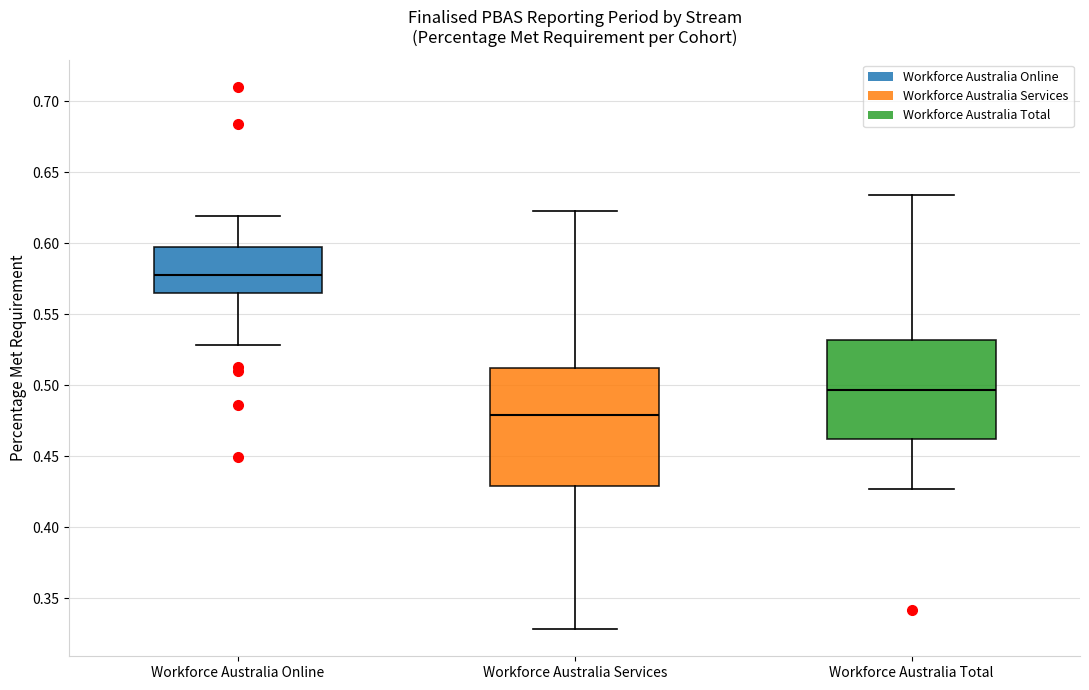

Reading left to right, transcribe this box plot: for each box, give where its median line is, the range the box spans, and where its two whiskers end, as read against the y-axis. The values are not printed on the chart, so give them approximately, as read against the axis.

Workforce Australia Online: median 0.580, box 0.565 to 0.595, whiskers 0.530 to 0.620
Workforce Australia Services: median 0.480, box 0.430 to 0.510, whiskers 0.330 to 0.620
Workforce Australia Total: median 0.495, box 0.460 to 0.530, whiskers 0.425 to 0.635